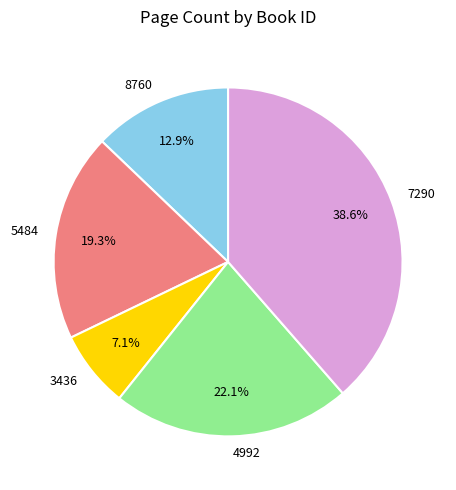

Do 7290 and 5484 together represent more than half of the pie?

Yes